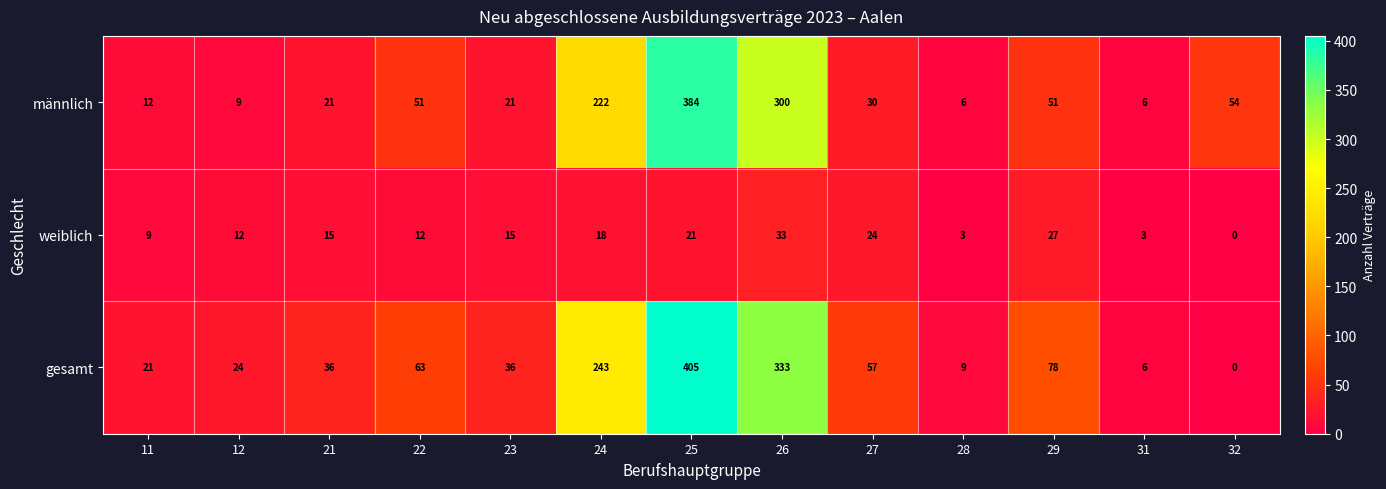

Between 28 and 32, which series saw the biggest shift?

männlich